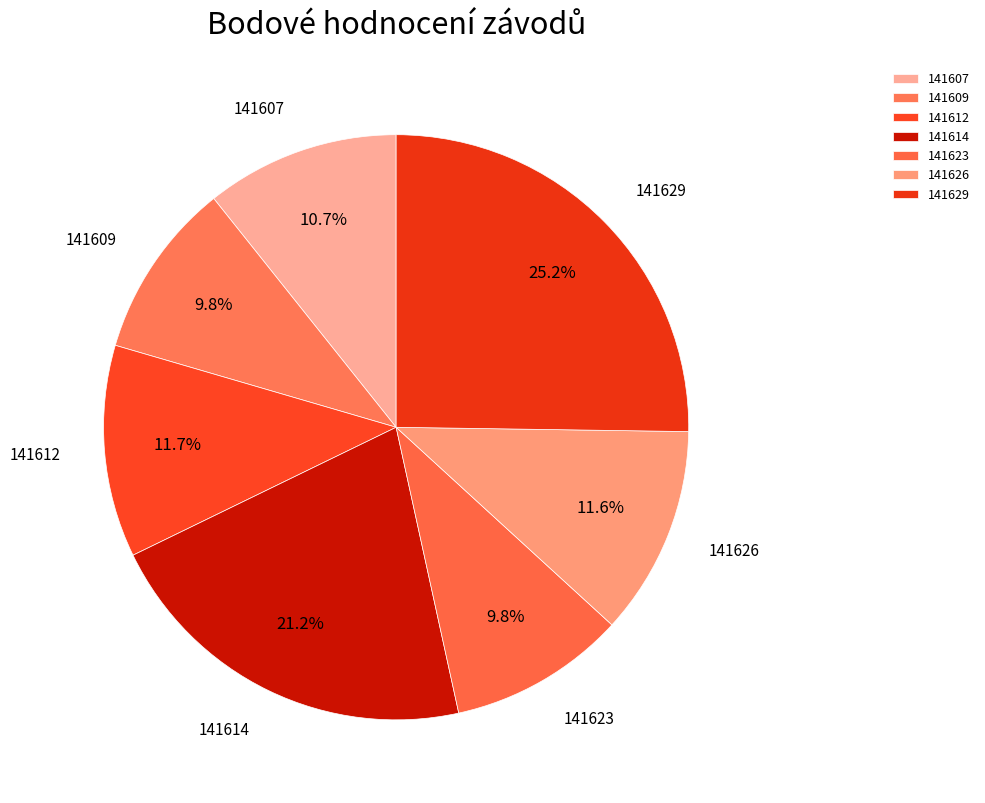

What portion of the pie excludes 141612?

88.3%